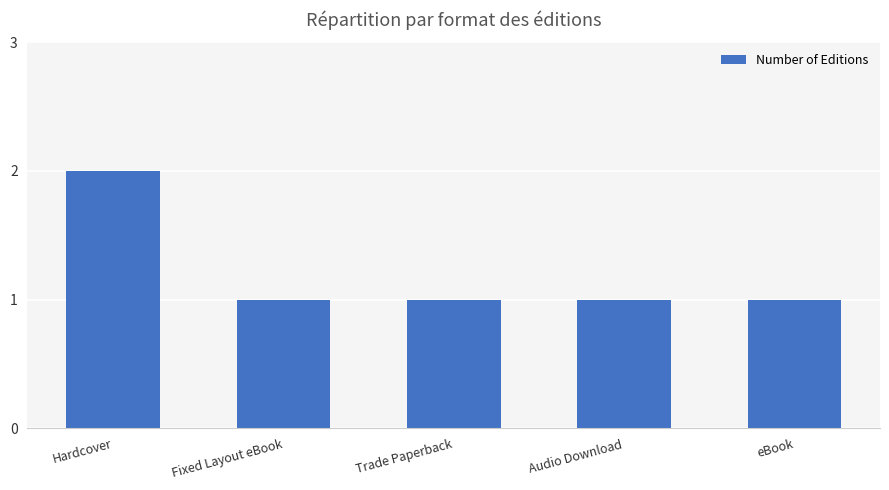

Reading left to right, transcribe all the data shown in this chart.

Hardcover=2	Fixed Layout eBook=1	Trade Paperback=1	Audio Download=1	eBook=1